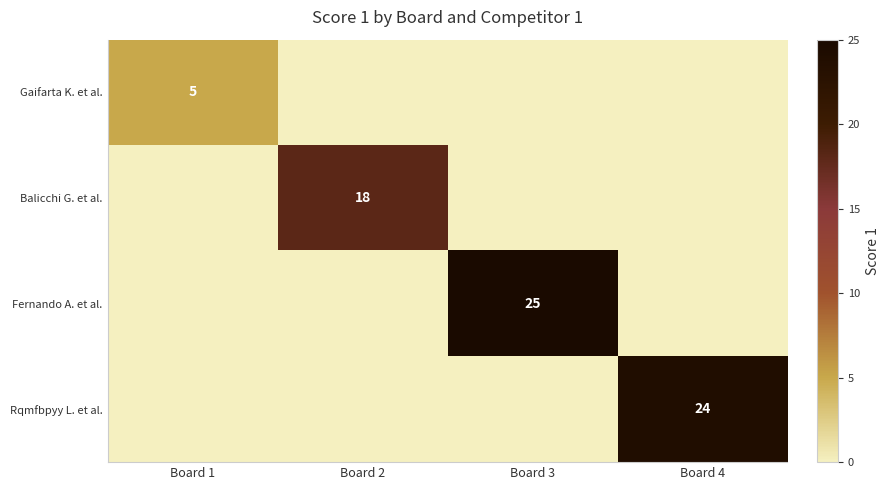

True or false: Balicchi G. et al. has a value of 5 at Board 2.

False